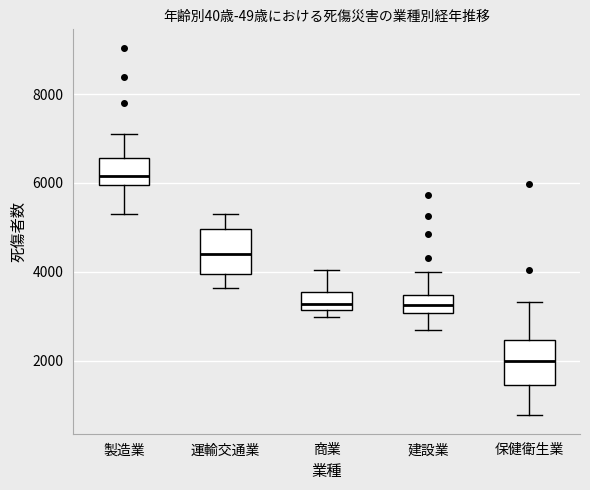

Reading left to right, transcribe this box plot: for each box, give where its median line is, the range the box spans, and where its two whiskers end, as read against the y-axis. The values are not printed on the chart, so give them approximately, as read against the axis.

製造業: median 6200, box 6000 to 6600, whiskers 5400 to 7200
運輸交通業: median 4400, box 4000 to 5000, whiskers 3600 to 5400
商業: median 3200 (just above the box's lower edge), box 3200 to 3600, whiskers 3000 to 4000
建設業: median 3200, box 3000 to 3400, whiskers 2600 to 4000
保健衛生業: median 2000, box 1400 to 2400, whiskers 800 to 3400